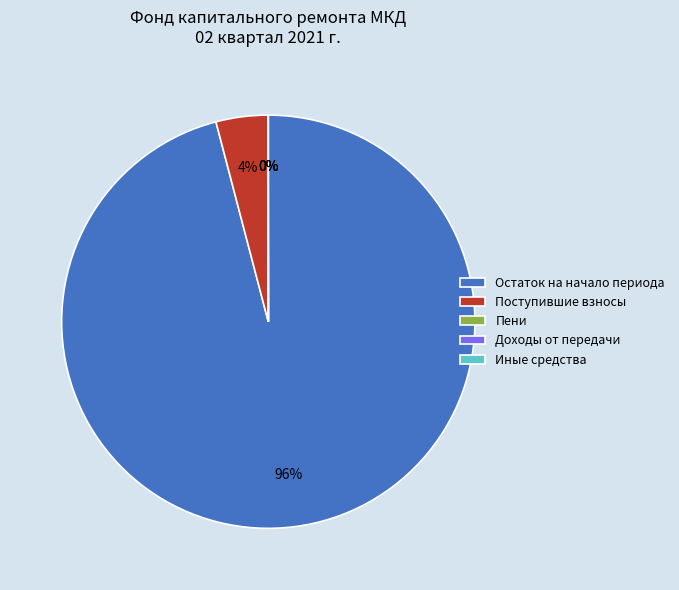

To the nearest percent, what is the difference between the largest and smallest slice percentages?

96%